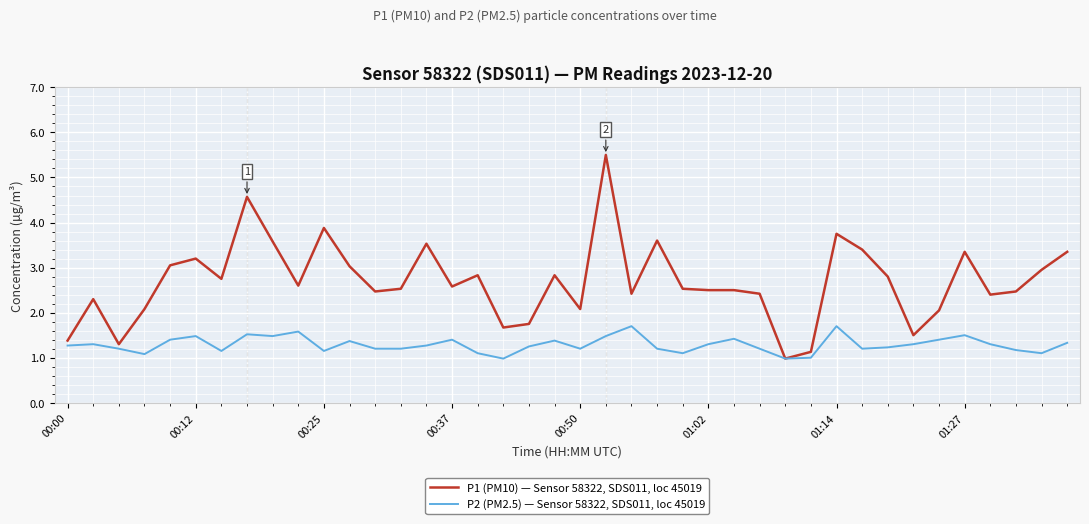

What is the minimum value for P1 (PM10) — Sensor 58322, SDS011, loc 45019?

1.0